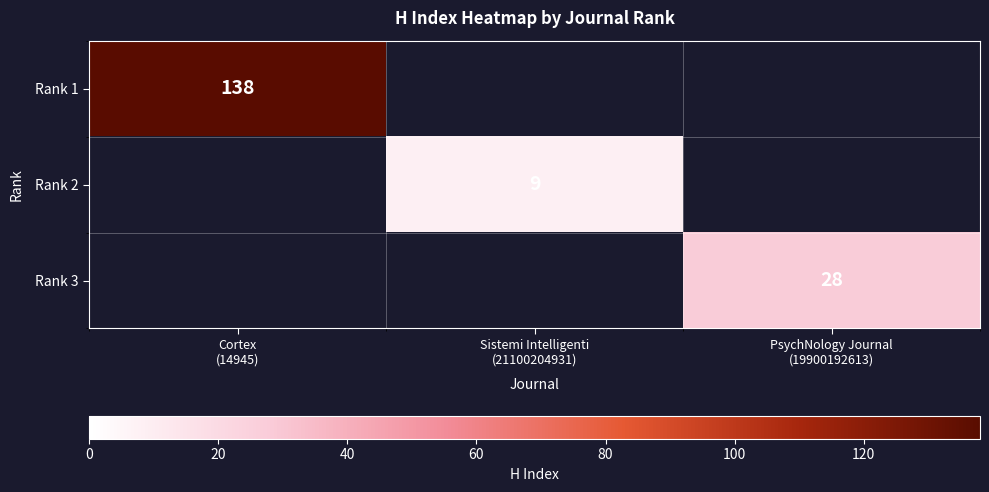

What is the greatest value displayed?

138